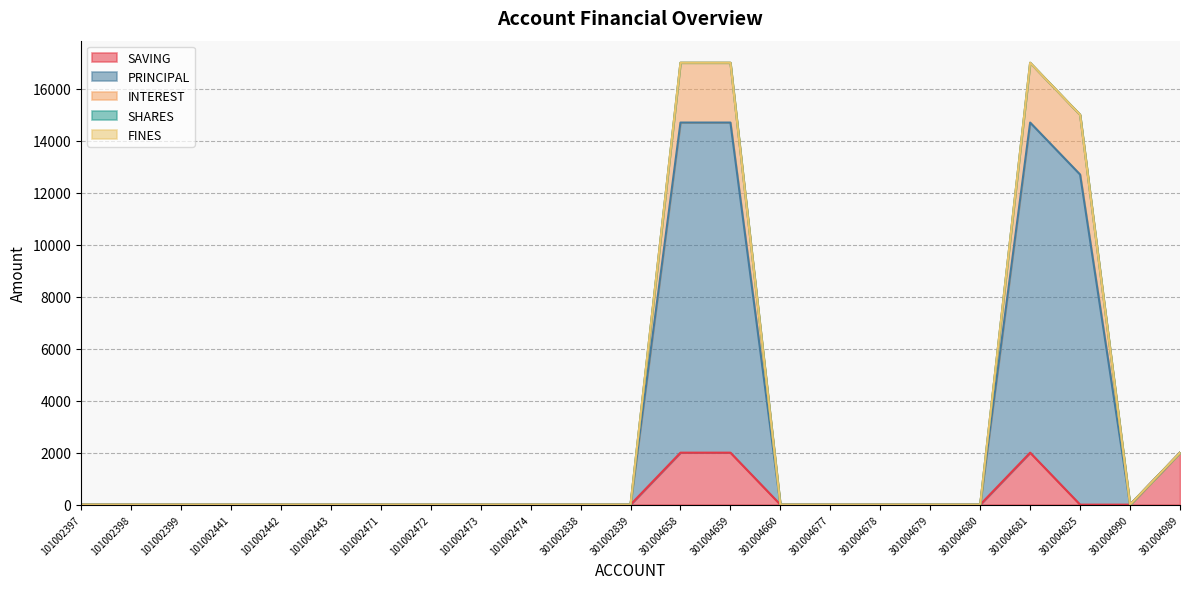

Is the value of SAVING at 101002474 greater than the value of INTEREST at 301002839?

No